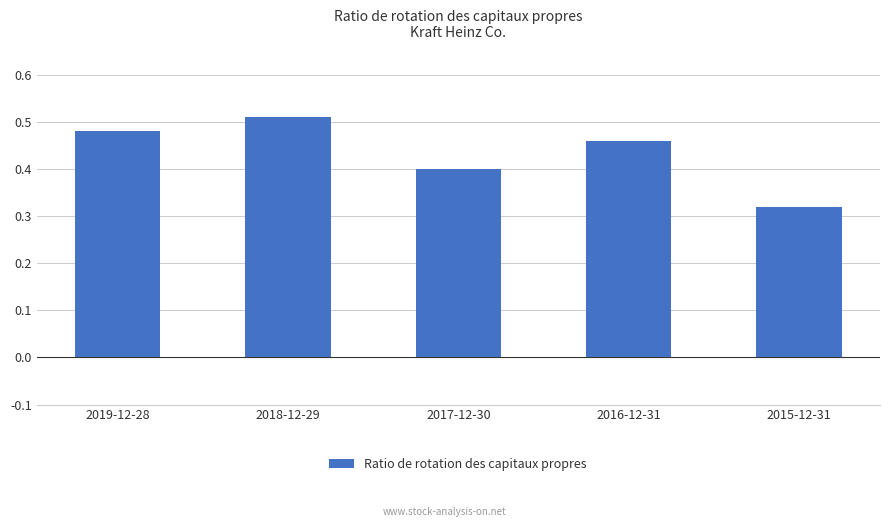

Which label corresponds to the largest value in the chart?

2018-12-29